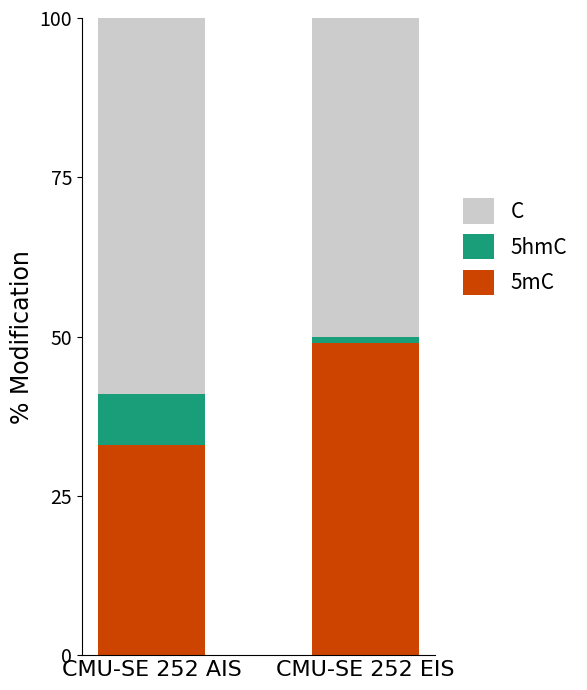

The value of C at CMU-SE 252 AIS is 59. True or false?

True